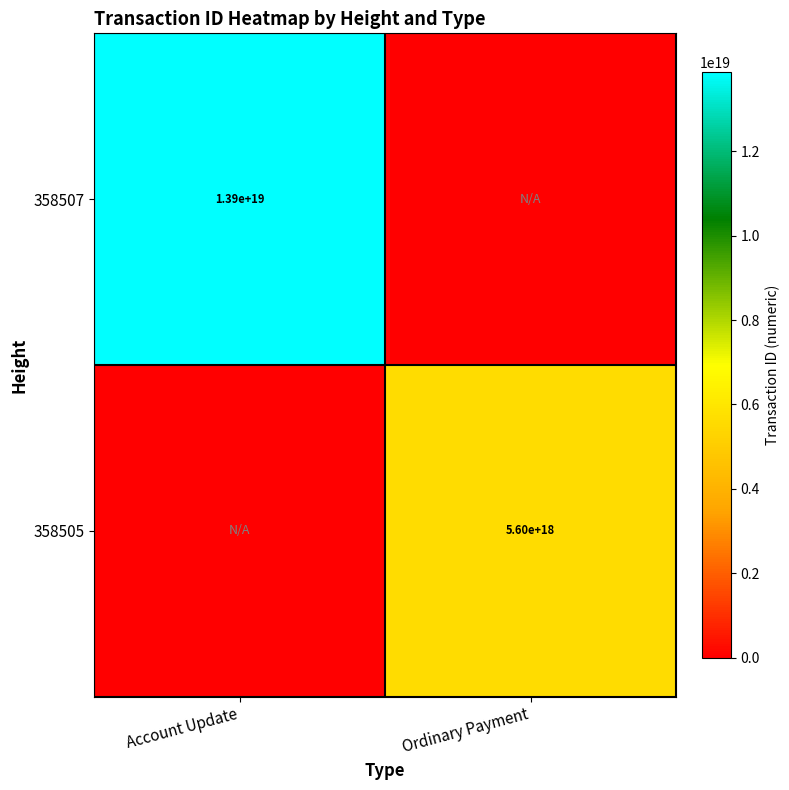

Is the value of 358507 at Account Update greater than the value of 358505 at Ordinary Payment?

Yes